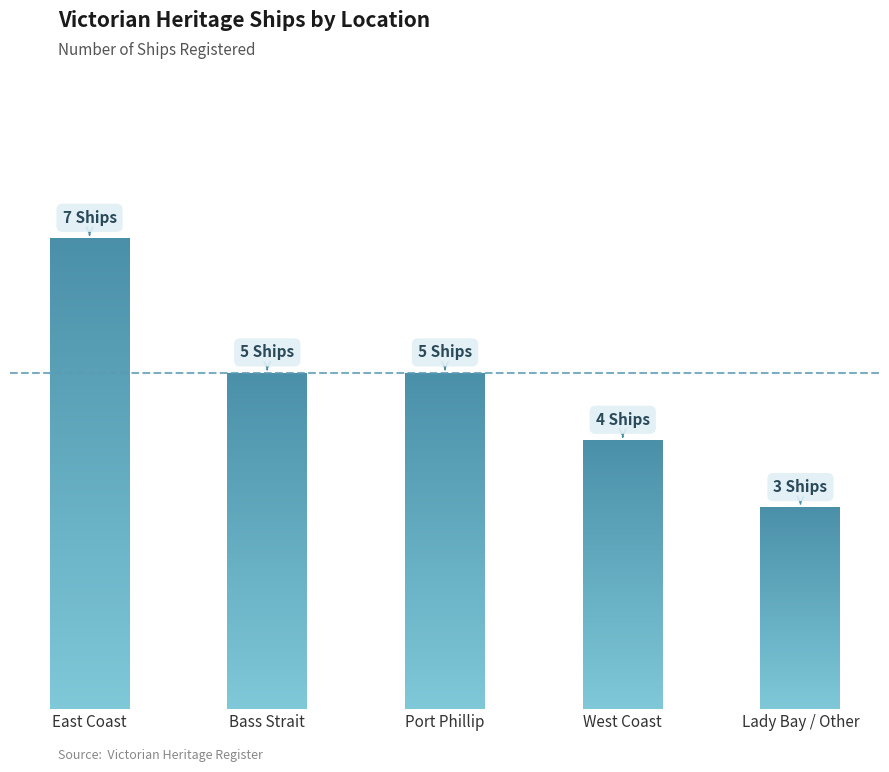

Reading right to left, what are all the values shown in this chart?

Lady Bay / Other=3	West Coast=4	Port Phillip=5	Bass Strait=5	East Coast=7